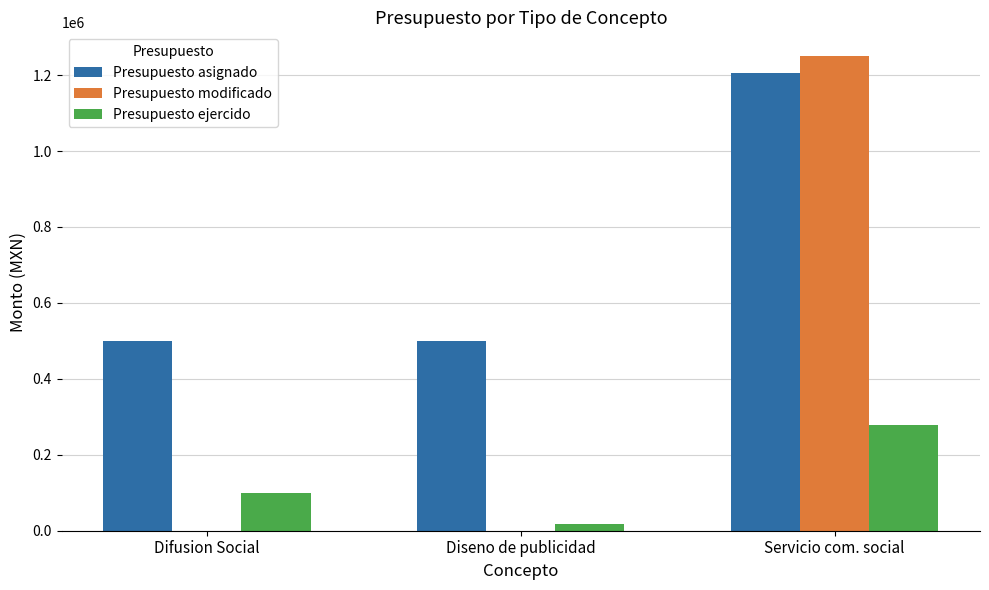

What is the highest value of the Presupuesto modificado series?

1250096.0